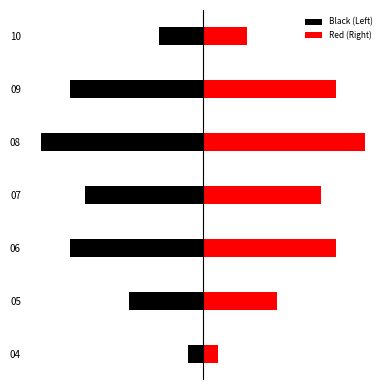

How many groups of bars are there?

7